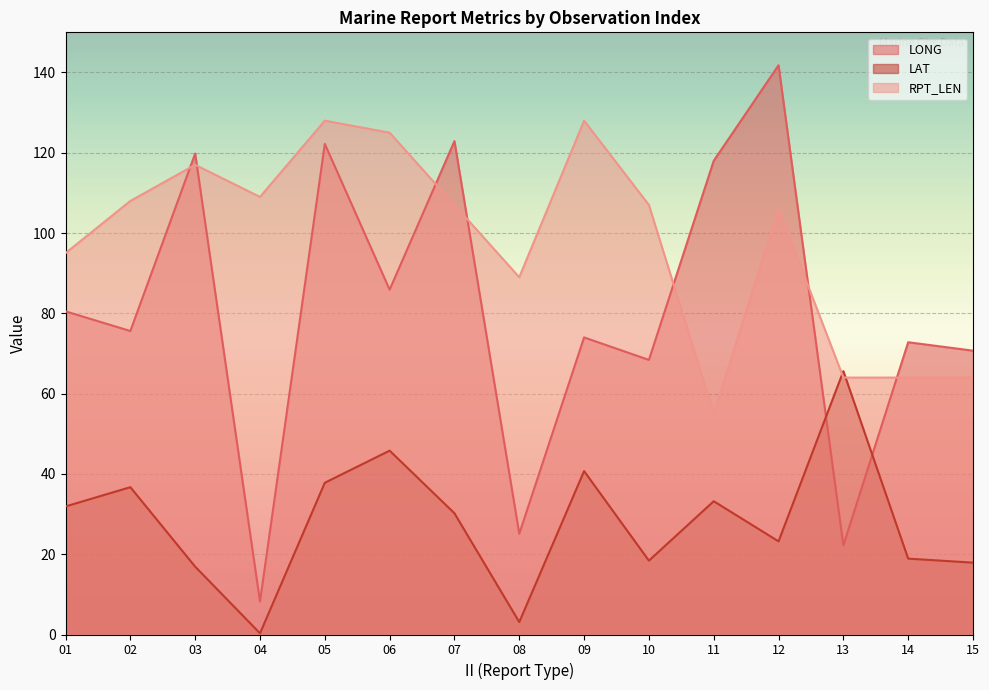

What is the value of the LONG point at the 2nd from the left?

75.6